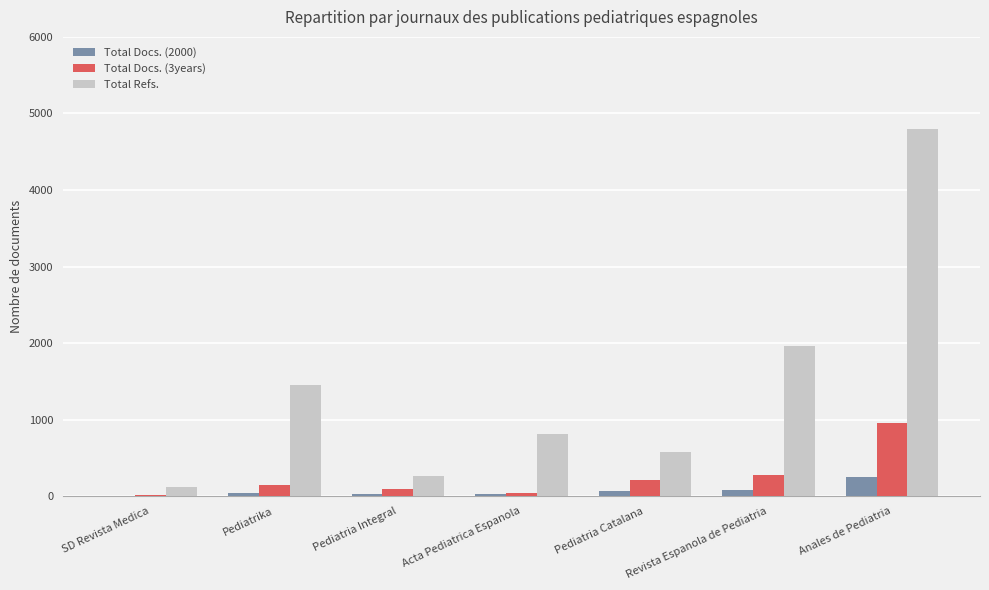

Which series has the largest total across all categories?

Total Refs.